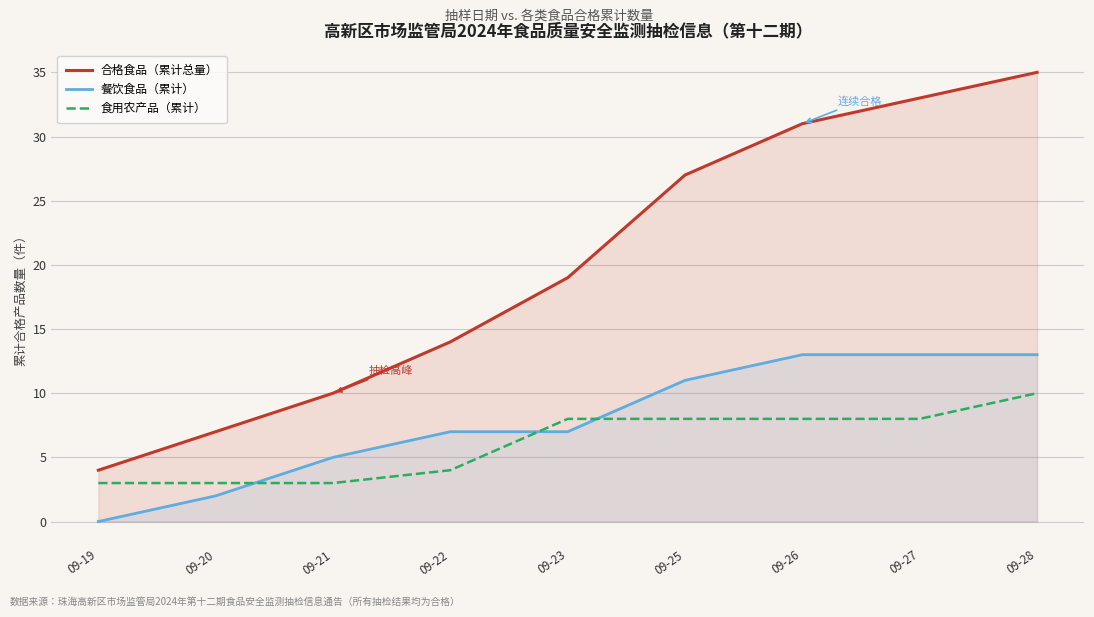

Reading right to left, transcribe all the data shown in this chart.

合格食品（累计总量）: 09-28=35	09-27=33	09-26=31	09-25=27	09-23=19	09-22=14	09-21=10	09-20=7	09-19=4
餐饮食品（累计）: 09-28=13	09-27=13	09-26=13	09-25=11	09-23=7	09-22=7	09-21=5	09-20=2	09-19=0
食用农产品（累计）: 09-28=10	09-27=8	09-26=8	09-25=8	09-23=8	09-22=4	09-21=3	09-20=3	09-19=3